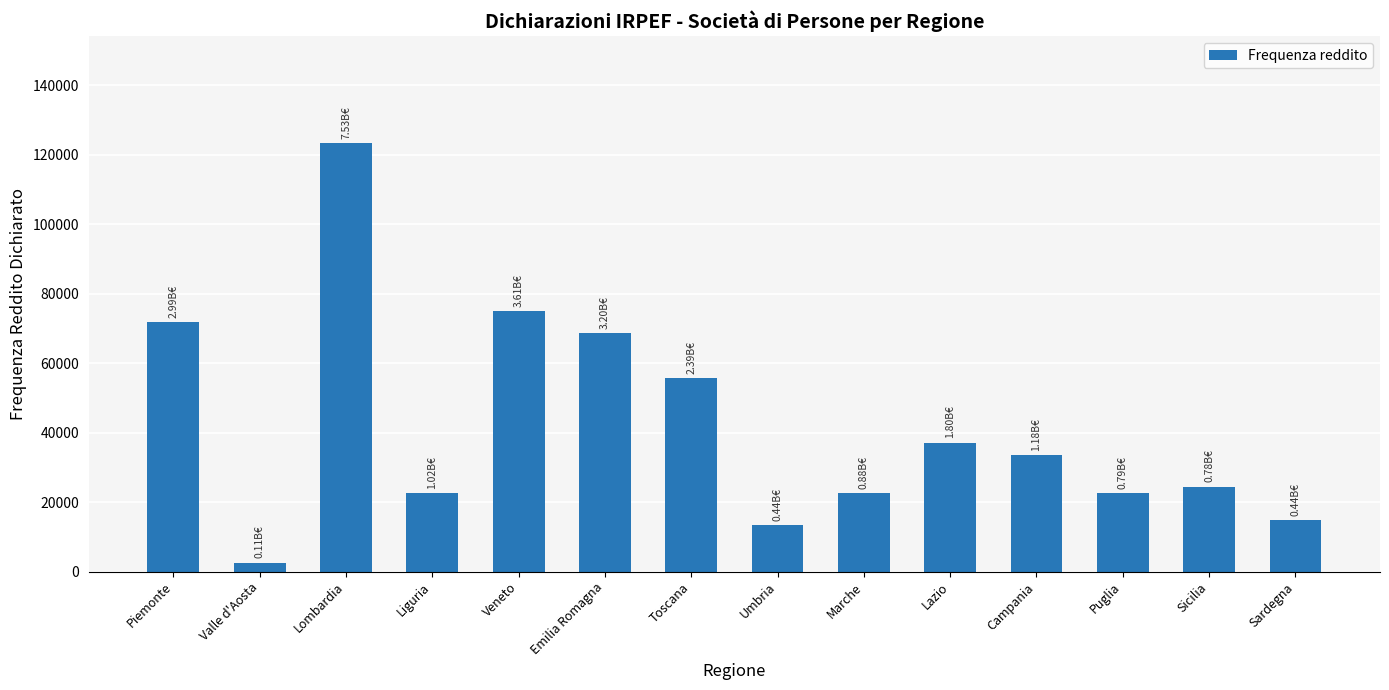

The value at Sicilia is 11844. True or false?

False